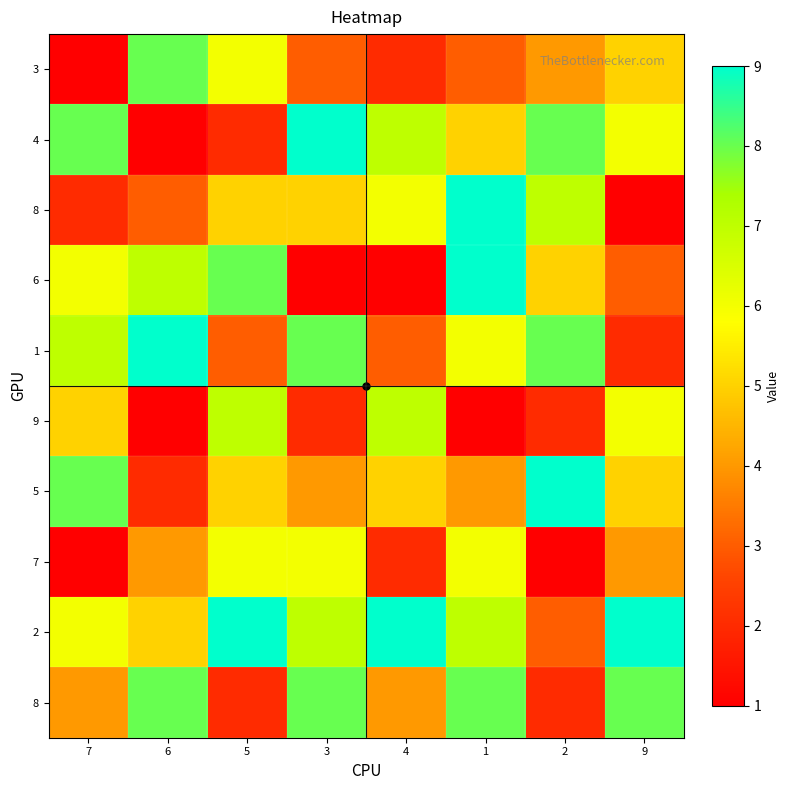

Which has a higher value, 1 or 4?

1